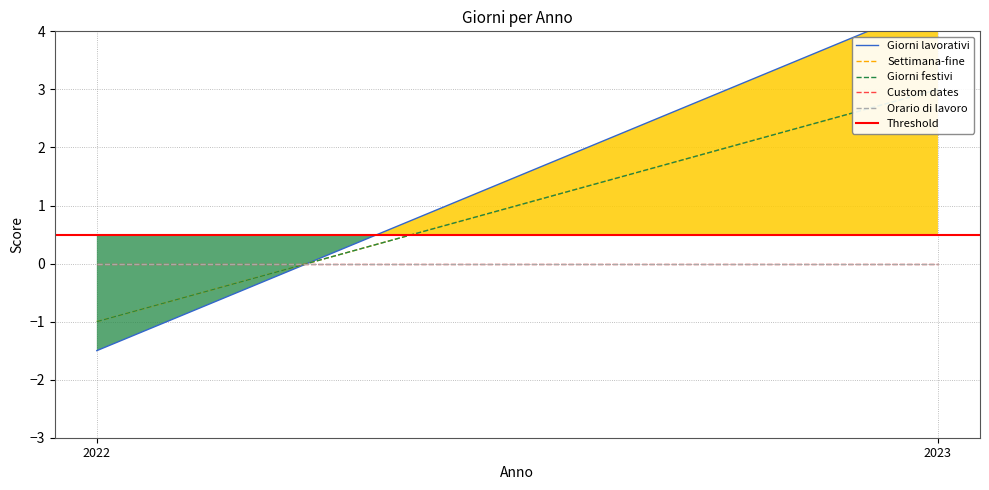

How many negative values does the Giorni festivi series have?

1